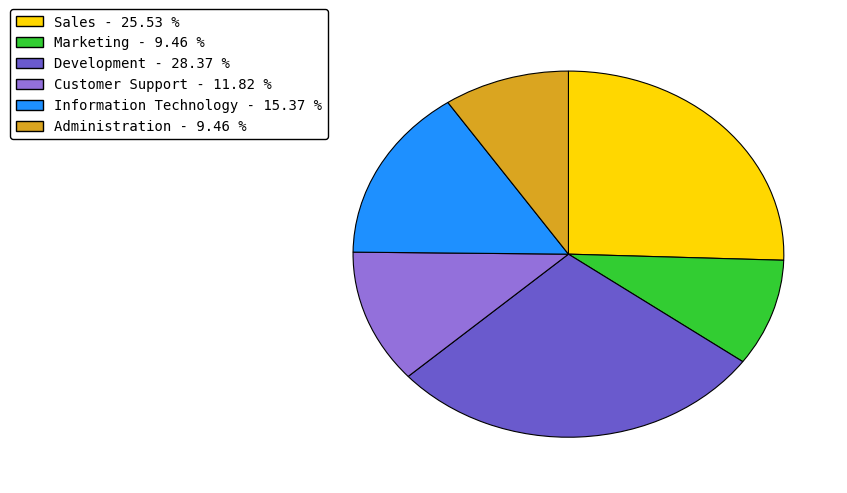

Between Sales and Customer Support, which is larger?

Sales